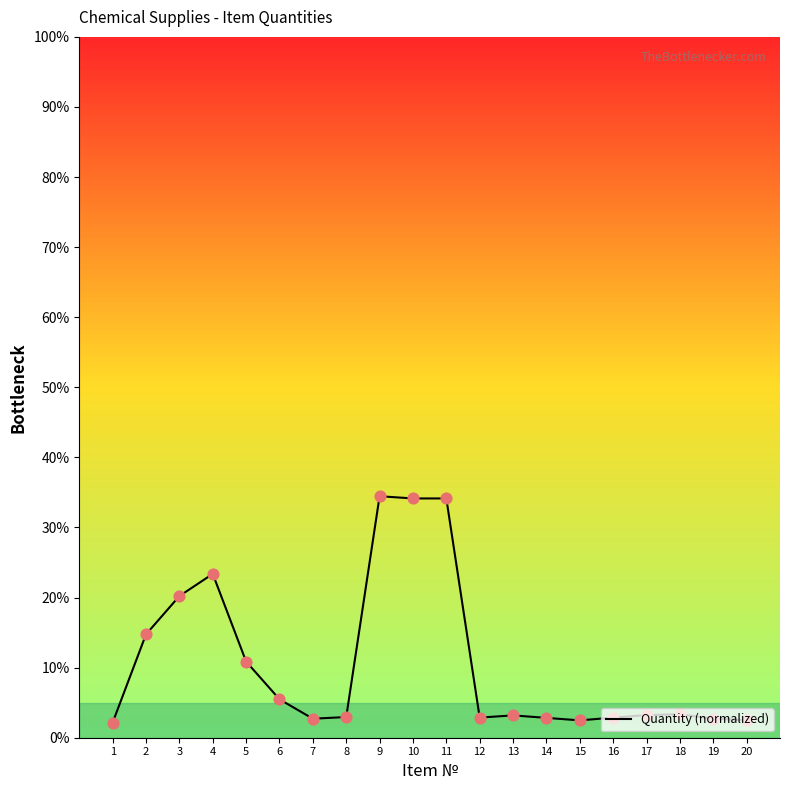

Which has a higher value, 4 or 11?

11